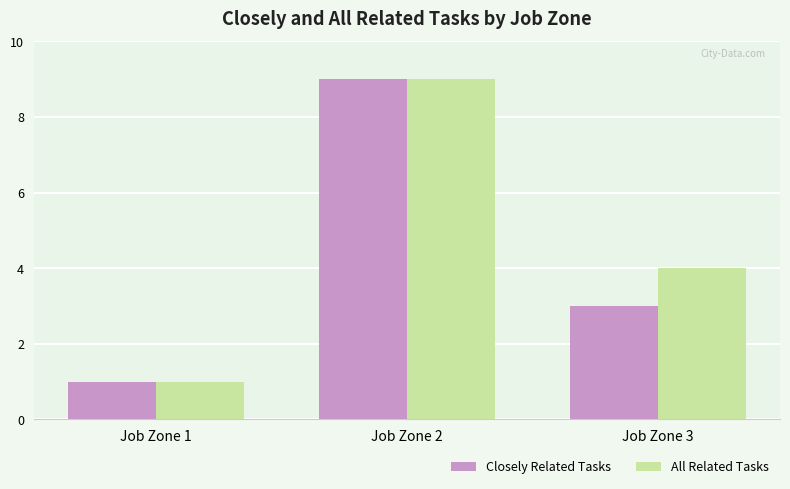

Which series has the largest total across all categories?

All Related Tasks